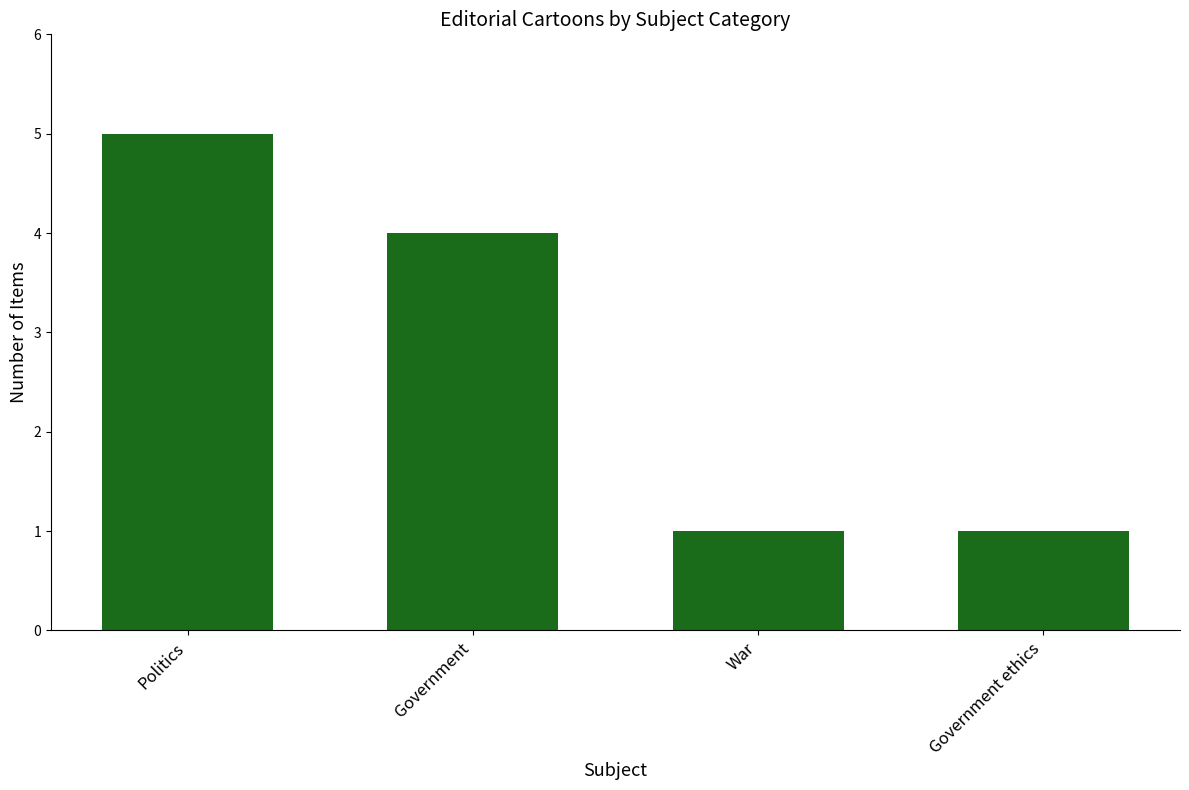

Approximately how many times larger is the value at Politics compared to Government?

1.2